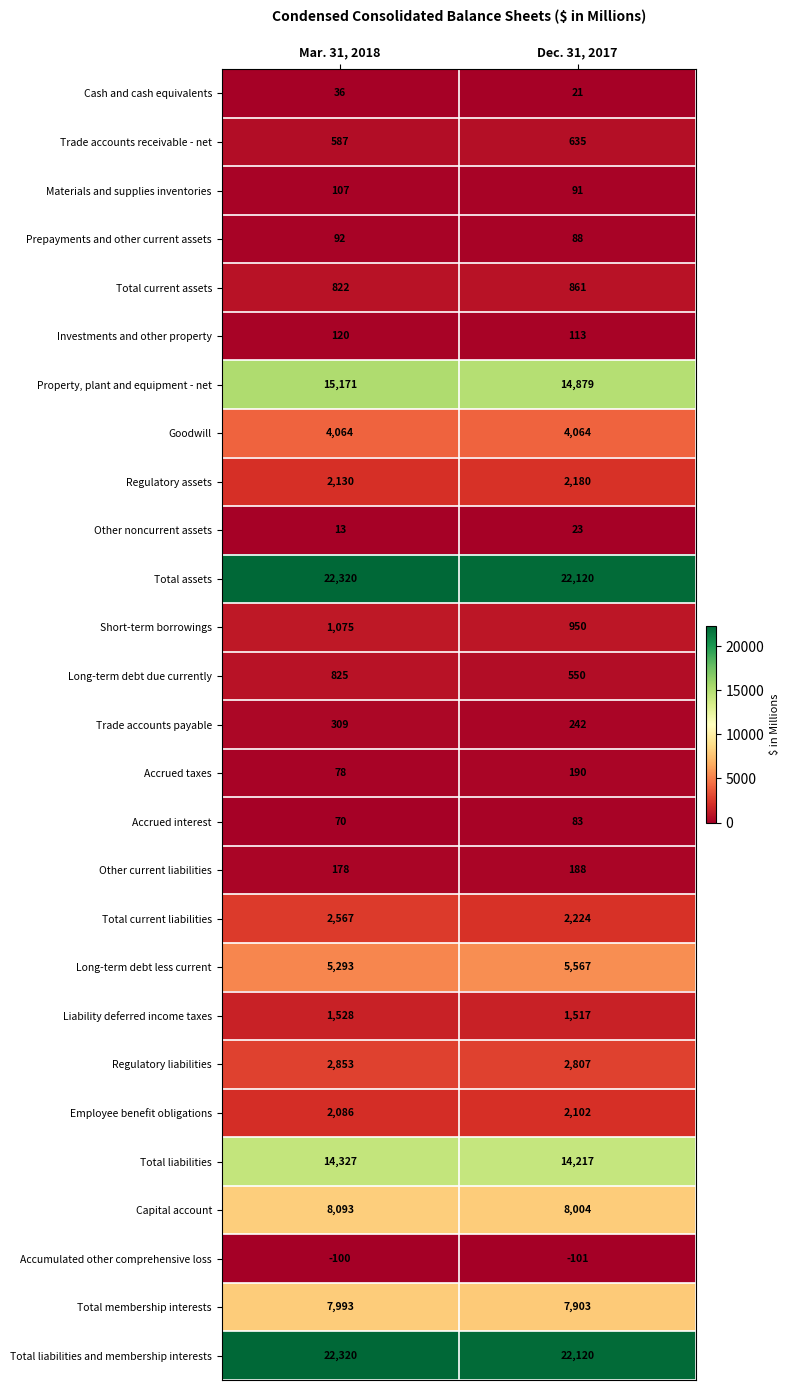

How many categories are shown in the chart?

2